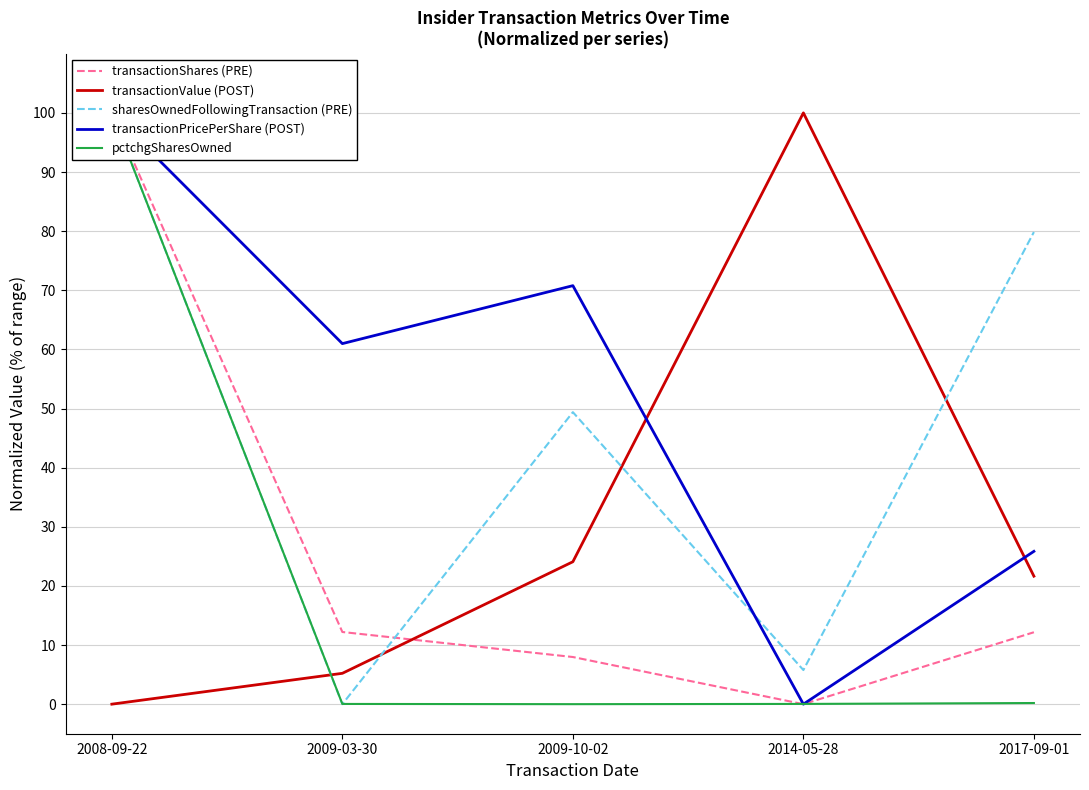

Reading left to right, extract all data points from this chart.

transactionShares (PRE): 2008-09-22=100.0	2009-03-30=12.2	2009-10-02=8.0	2014-05-28=0.0	2017-09-01=12.2
transactionValue (POST): 2008-09-22=0.0	2009-03-30=5.2	2009-10-02=24.1	2014-05-28=100.0	2017-09-01=21.6
sharesOwnedFollowingTransaction (PRE): 2008-09-22=100.0	2009-03-30=0.0	2009-10-02=49.4	2014-05-28=5.8	2017-09-01=79.8
transactionPricePerShare (POST): 2008-09-22=100.0	2009-03-30=61.0	2009-10-02=70.8	2014-05-28=0.0	2017-09-01=25.8
pctchgSharesOwned: 2008-09-22=100.0	2009-03-30=0.0	2009-10-02=0.0	2014-05-28=0.0	2017-09-01=0.2